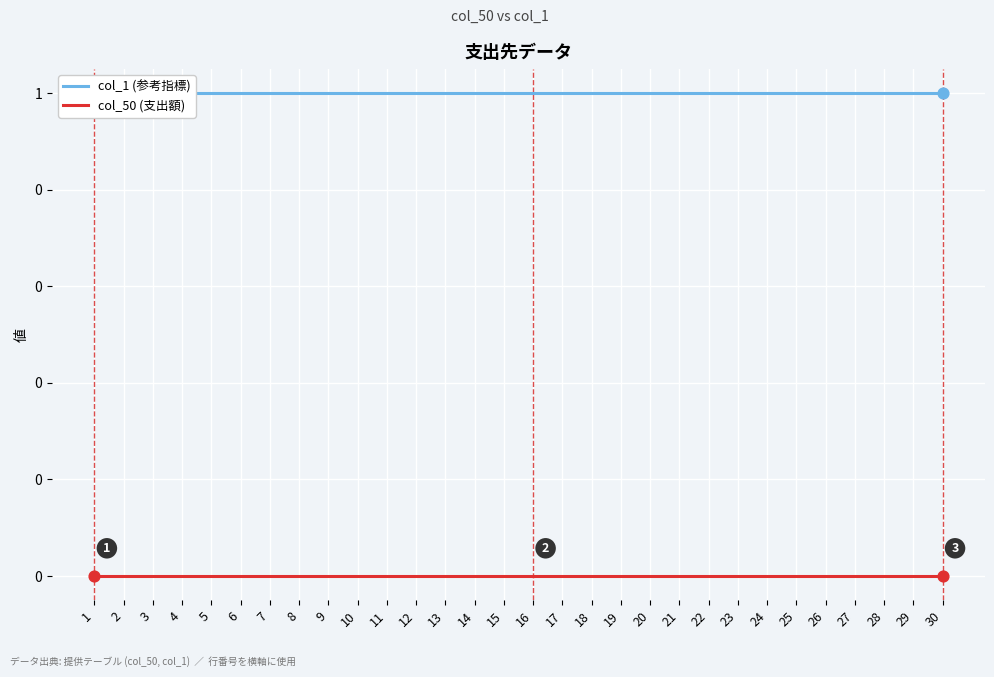

What is the total value across all series at 15?

1